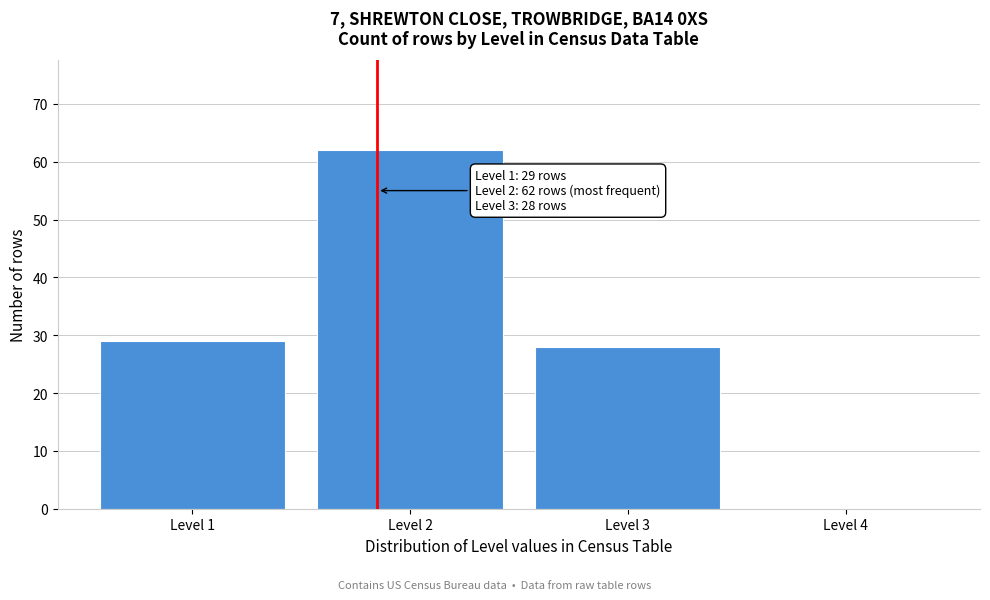

Reading right to left, extract all data points from this chart.

Level 4=0	Level 3=28	Level 2=62	Level 1=29